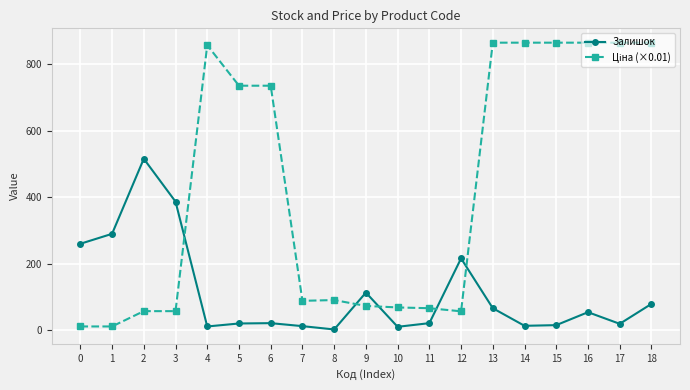

What is the maximum value for Залишок?

516.0